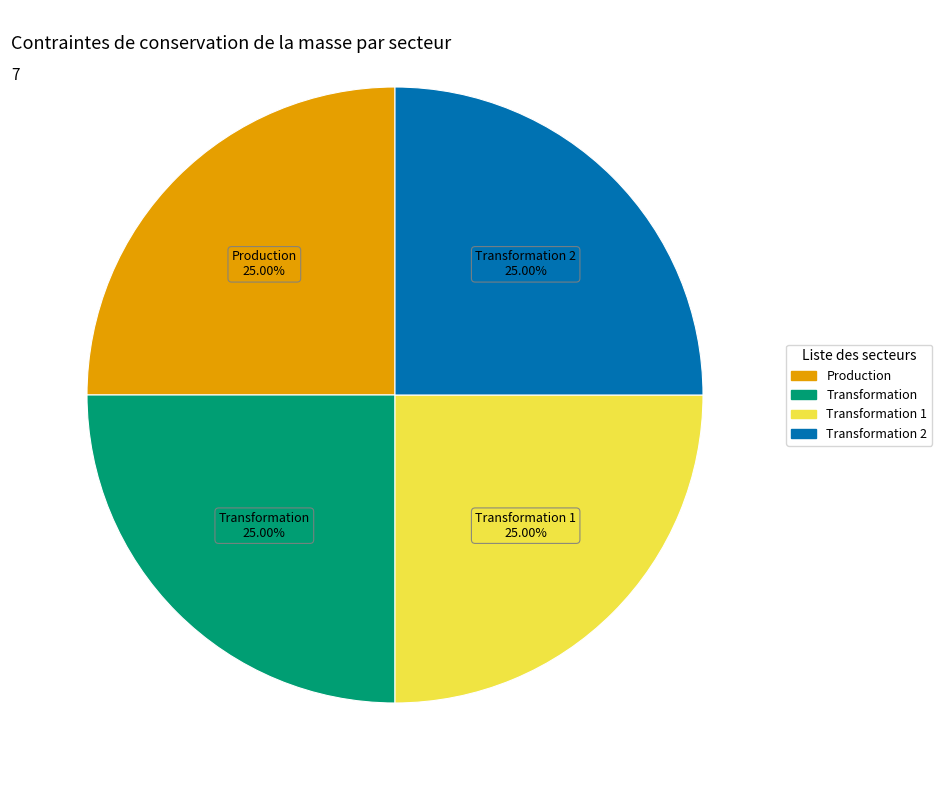

Is there a majority slice in this chart?

No